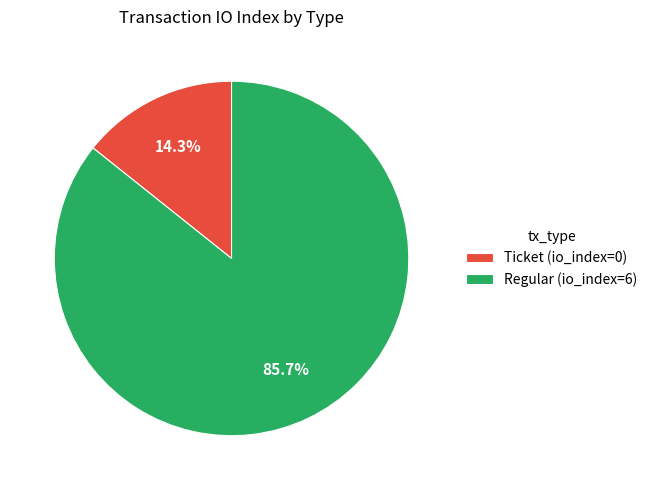

Rank the categories by value from highest to lowest.

Regular (io_index=6), Ticket (io_index=0)